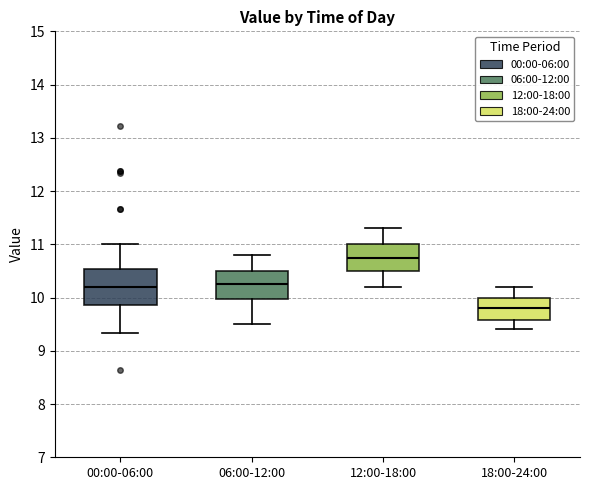

Reading left to right, read every box against the y-axis: the position of its median line, the range the box covers, and the ends of its whiskers. The values are not printed on the chart, so give them approximately, as read against the axis.

00:00-06:00: median 10.2, box 9.9 to 10.5, whiskers 9.3 to 11.0
06:00-12:00: median 10.3, box 10.0 to 10.5, whiskers 9.5 to 10.8
12:00-18:00: median 10.8, box 10.5 to 11.0, whiskers 10.2 to 11.3
18:00-24:00: median 9.8, box 9.6 to 10.0, whiskers 9.4 to 10.2